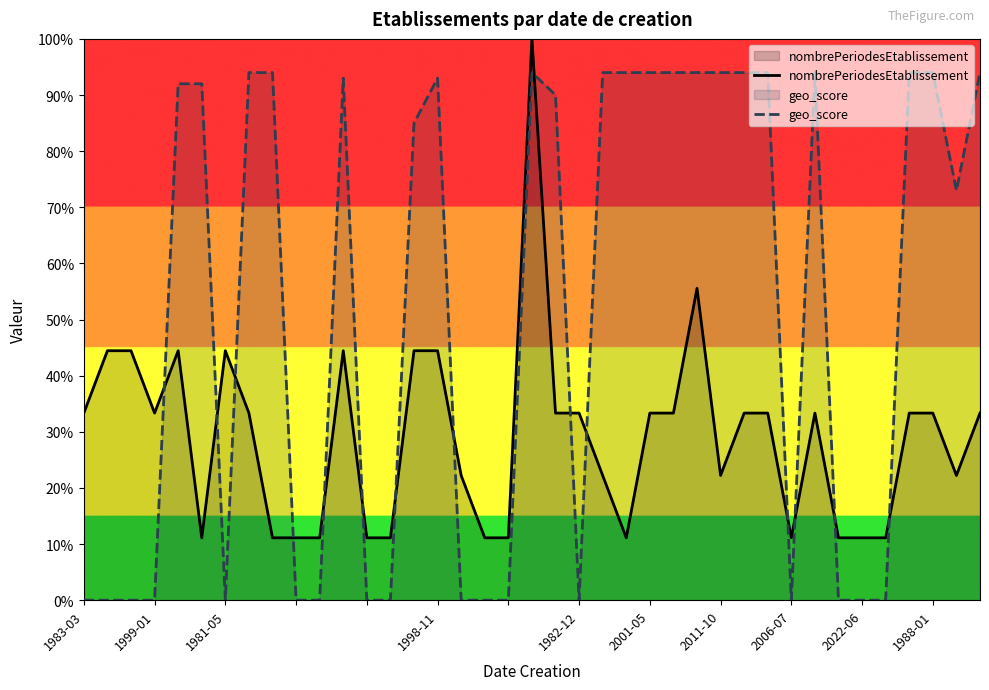

Does the chart display data point markers on the line(s)?

No